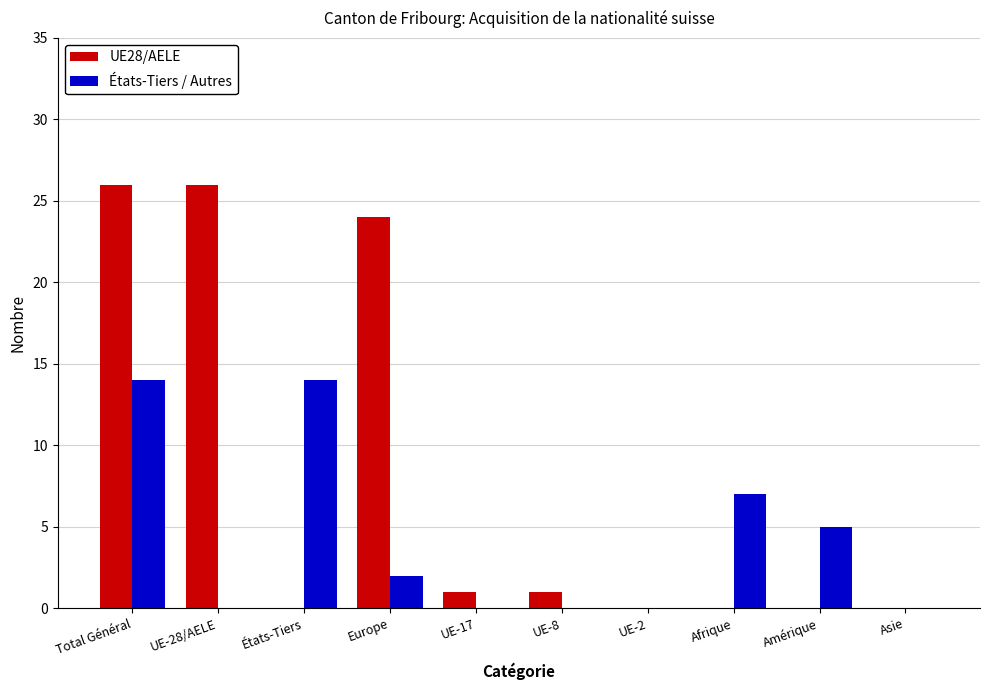

Is the value of États-Tiers / Autres at Amérique greater than the value of UE28/AELE at Total Général?

No